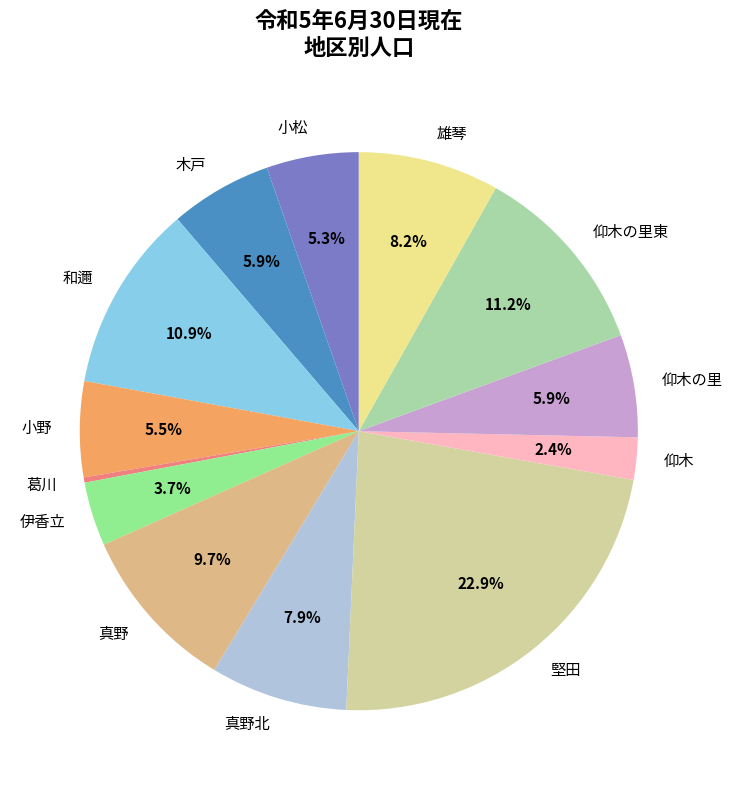

To the nearest percent, what is the difference between the 木戸 and 仰木の里東 slice percentages?

5%